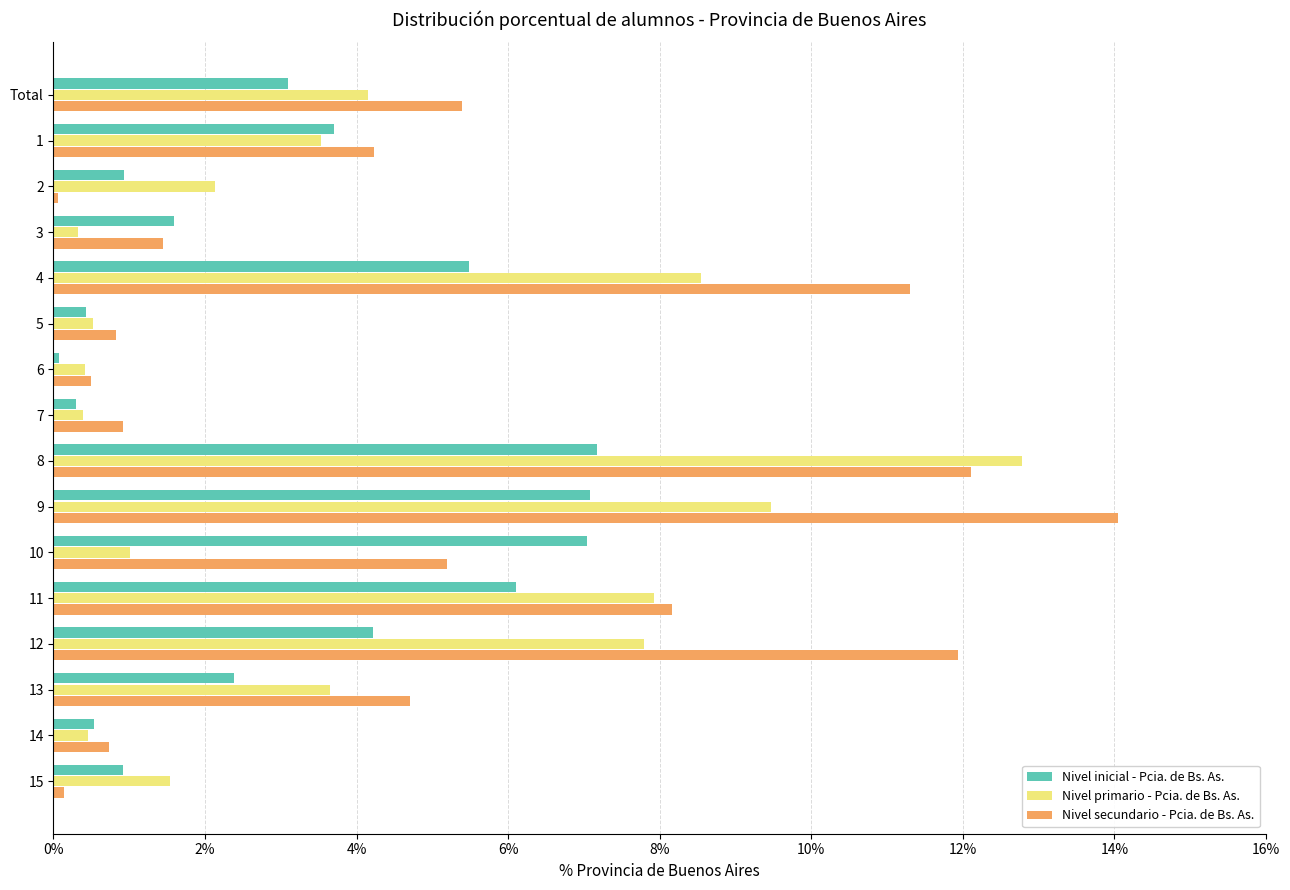

What is the difference between the Nivel primario - Pcia. de Bs. As. values at Total and 14?

3.7